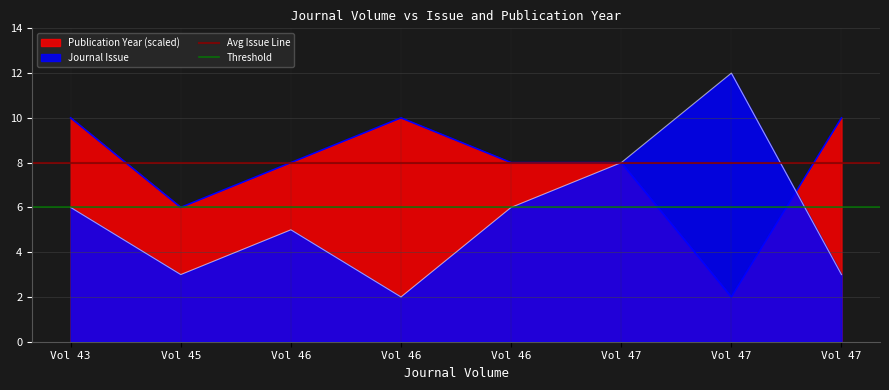

What is the maximum value for Threshold?

6